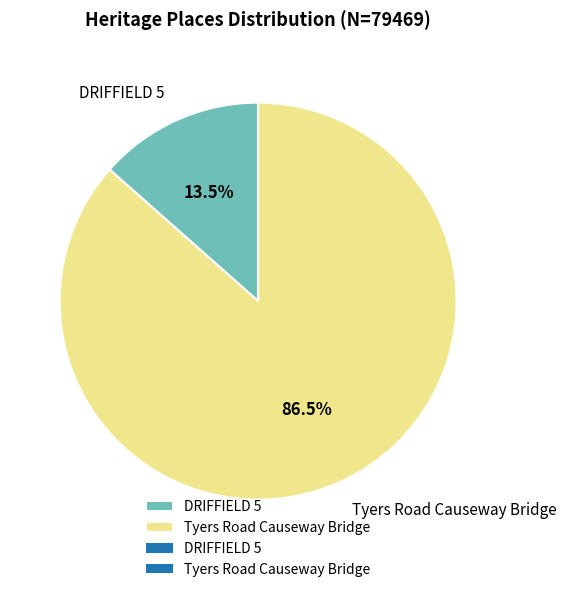

Between Tyers Road Causeway Bridge and DRIFFIELD 5, which is larger?

Tyers Road Causeway Bridge